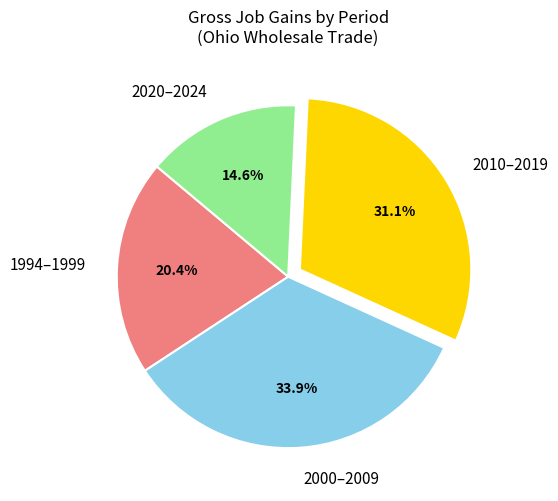

Do 2010–2019 and 2000–2009 together represent more than half of the pie?

Yes